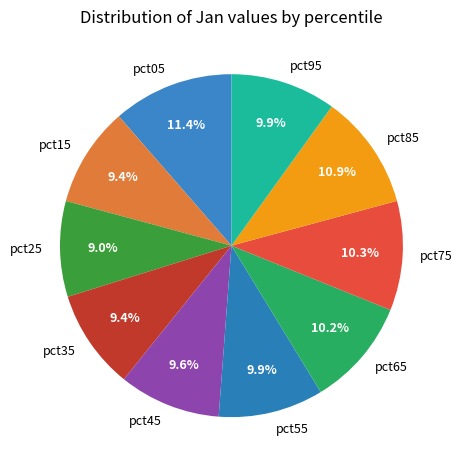

The pct25 slice represents 9% of the pie. True or false?

True